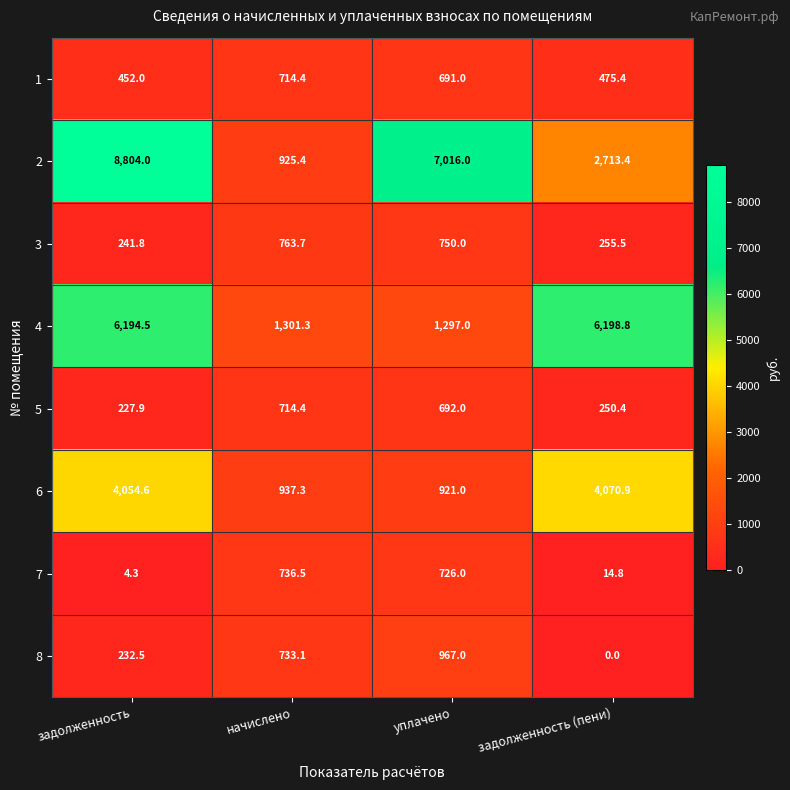

At which category is the sum across all series the highest?

задолженность